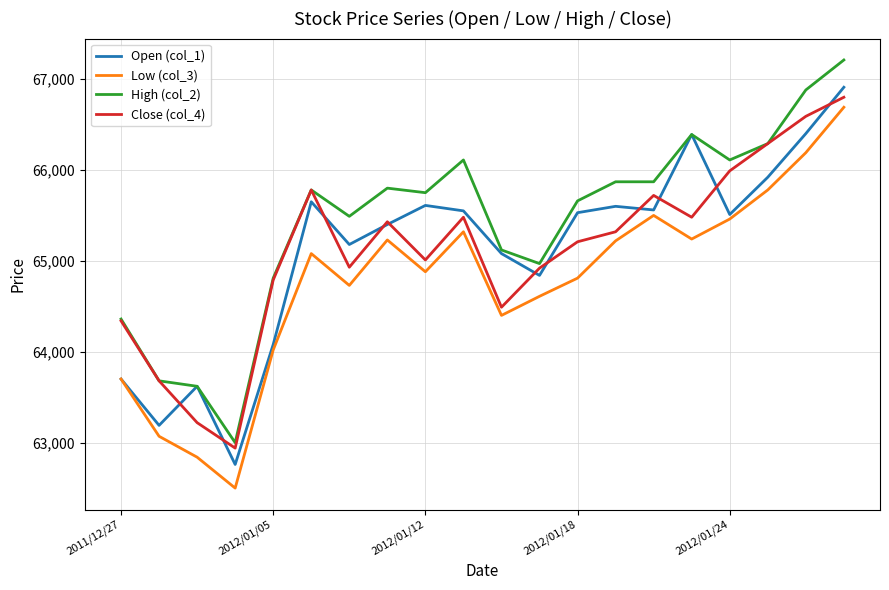

What is the greatest value displayed?

67210